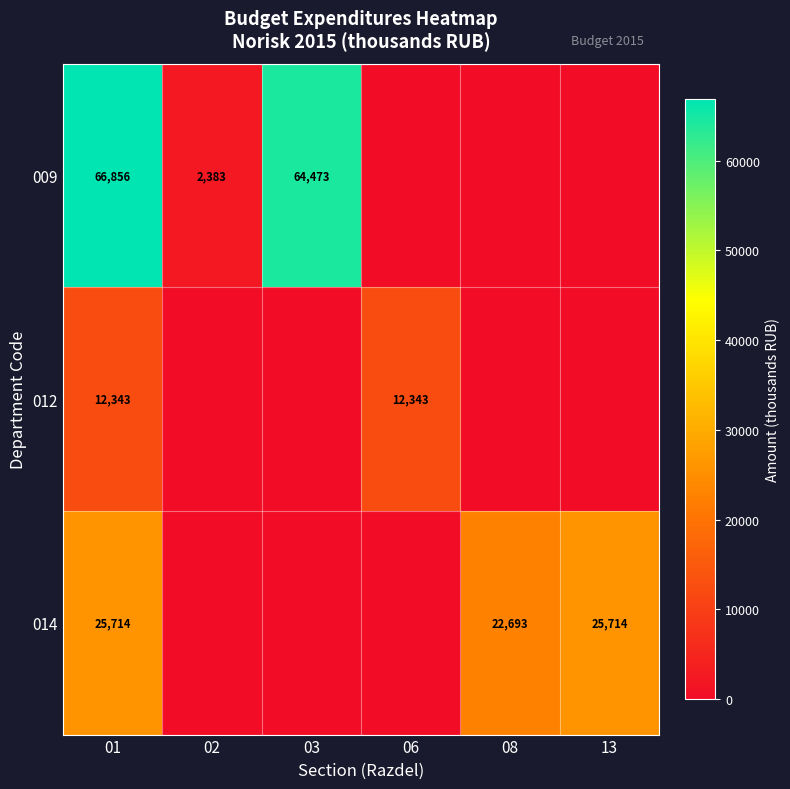

The value of 014 at 13 is 25714. True or false?

True